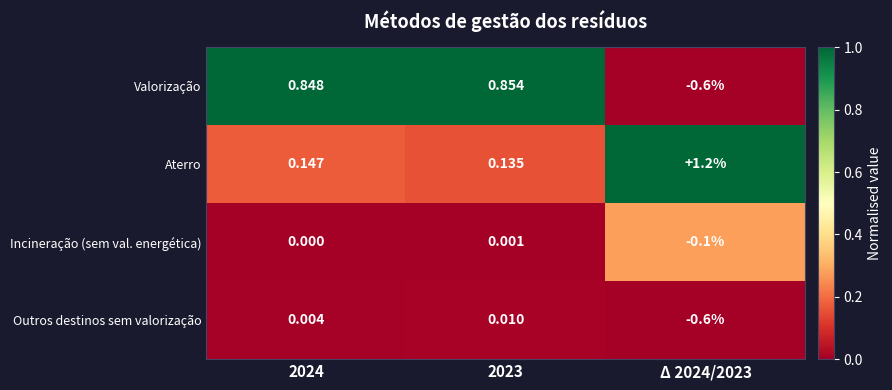

Which series has the largest total across all categories?

Aterro